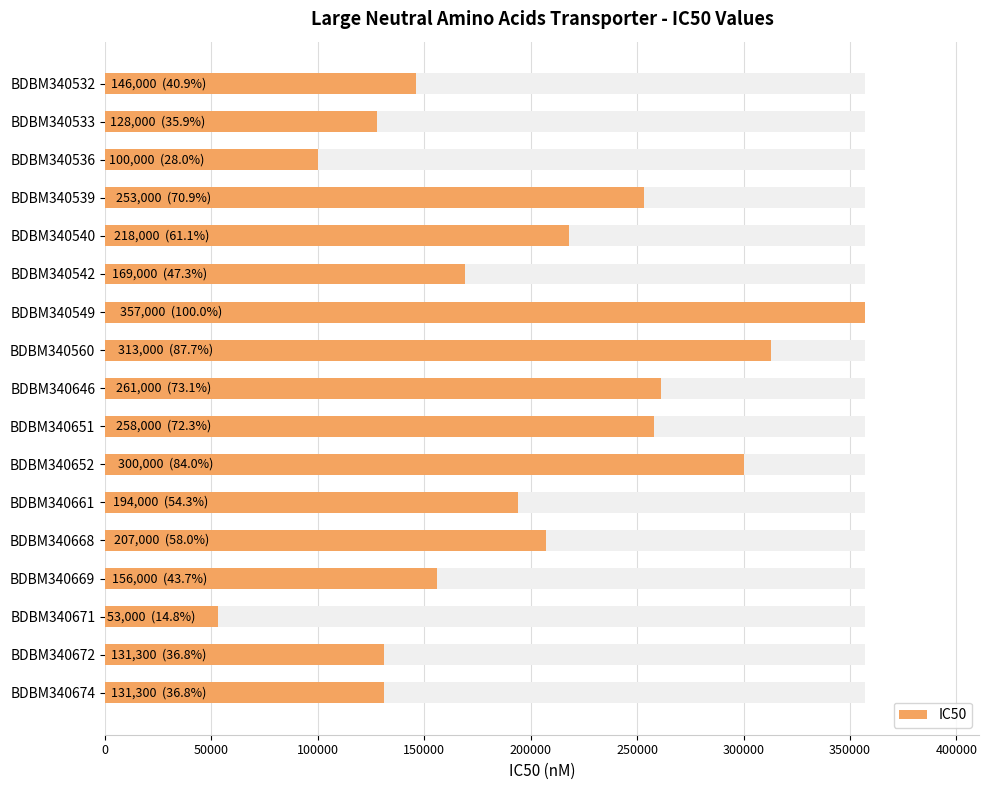

What is the minimum value shown in the chart?

53000